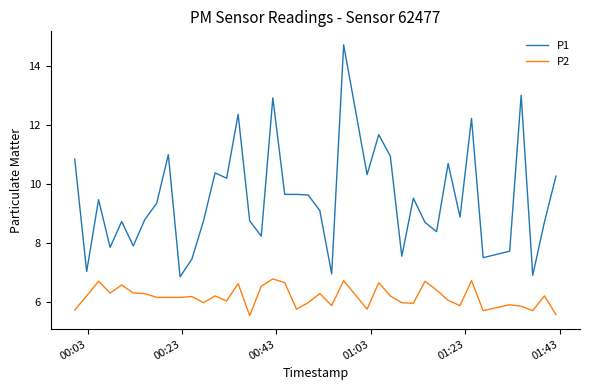

What is the minimum value for P2?

5.5